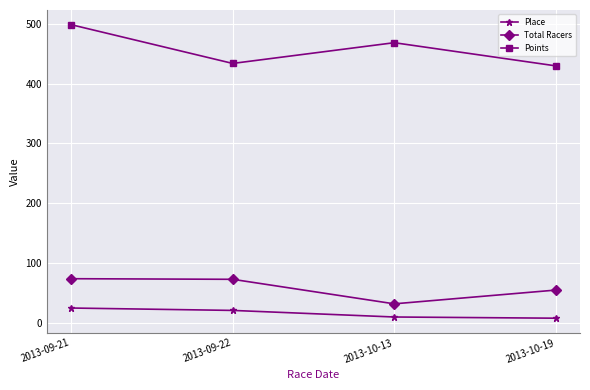

How many interior local valleys does the Total Racers series have?

1